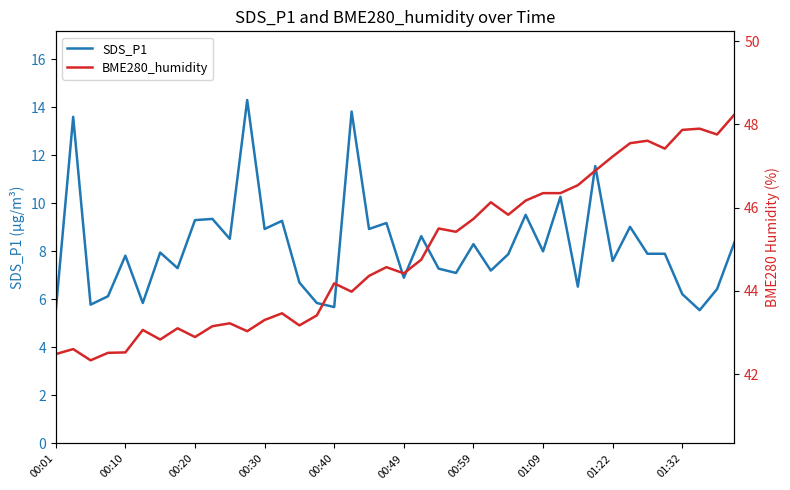

What is the difference between the maximum and minimum values in the SDS_P1 series?

8.8